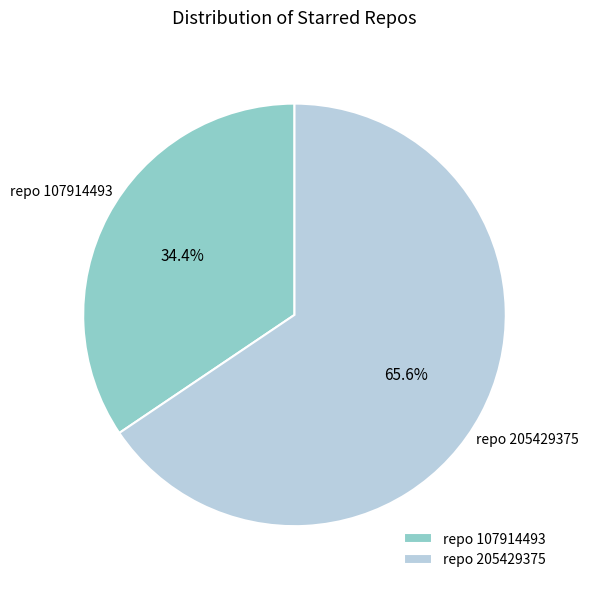

What portion of the pie excludes repo 107914493?

65.6%